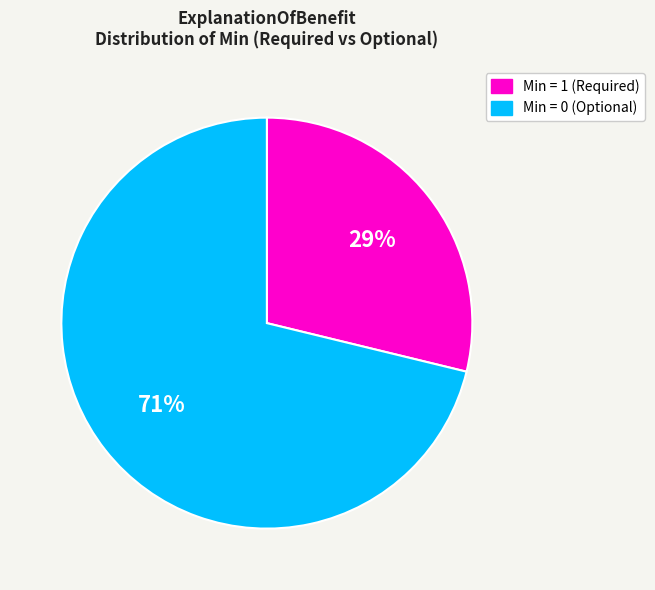

How many slices are in this pie chart?

2